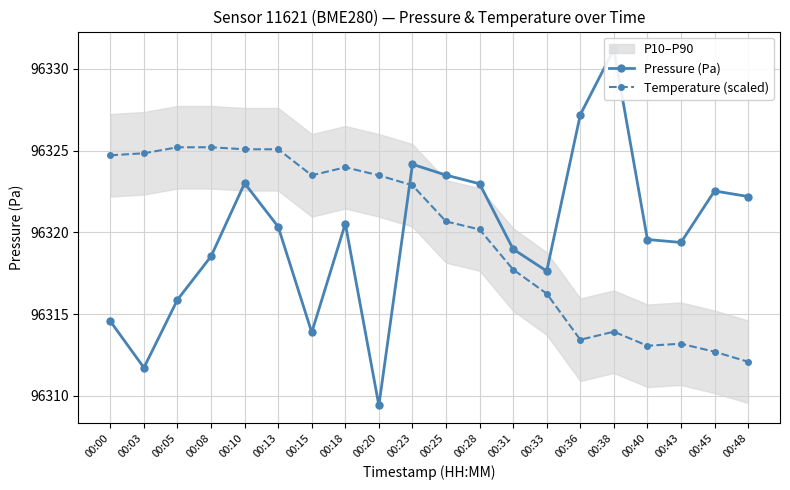

Where is Temperature (scaled) nearest to the value 96318?

00:31